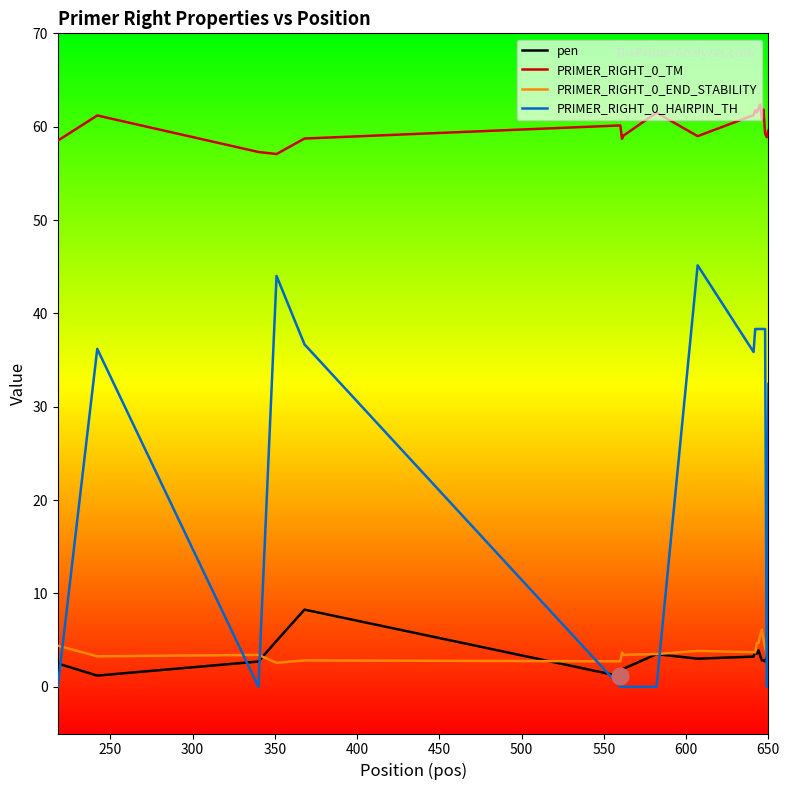

True or false: PRIMER_RIGHT_0_TM and PRIMER_RIGHT_0_END_STABILITY intersect in this chart.

False